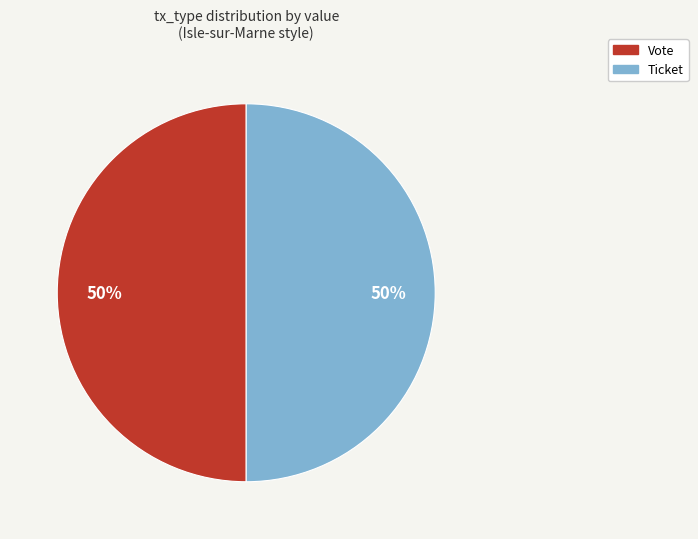

How many segments does this pie chart have?

2